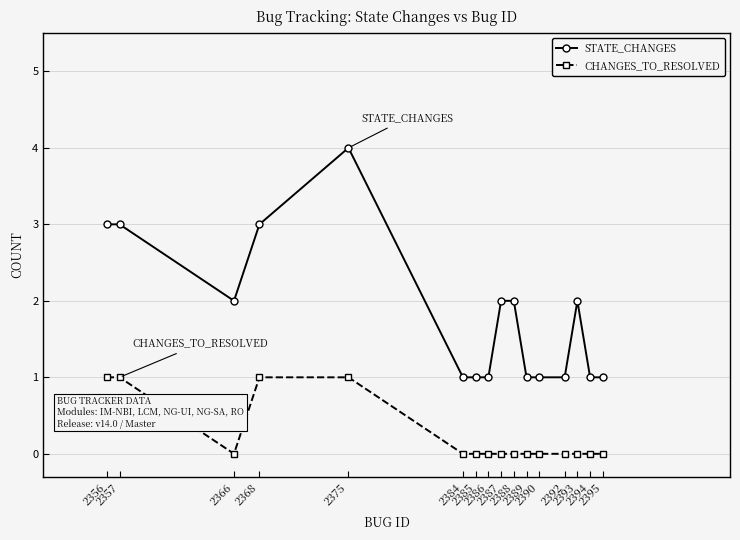

What is the highest value of the STATE_CHANGES series?

4